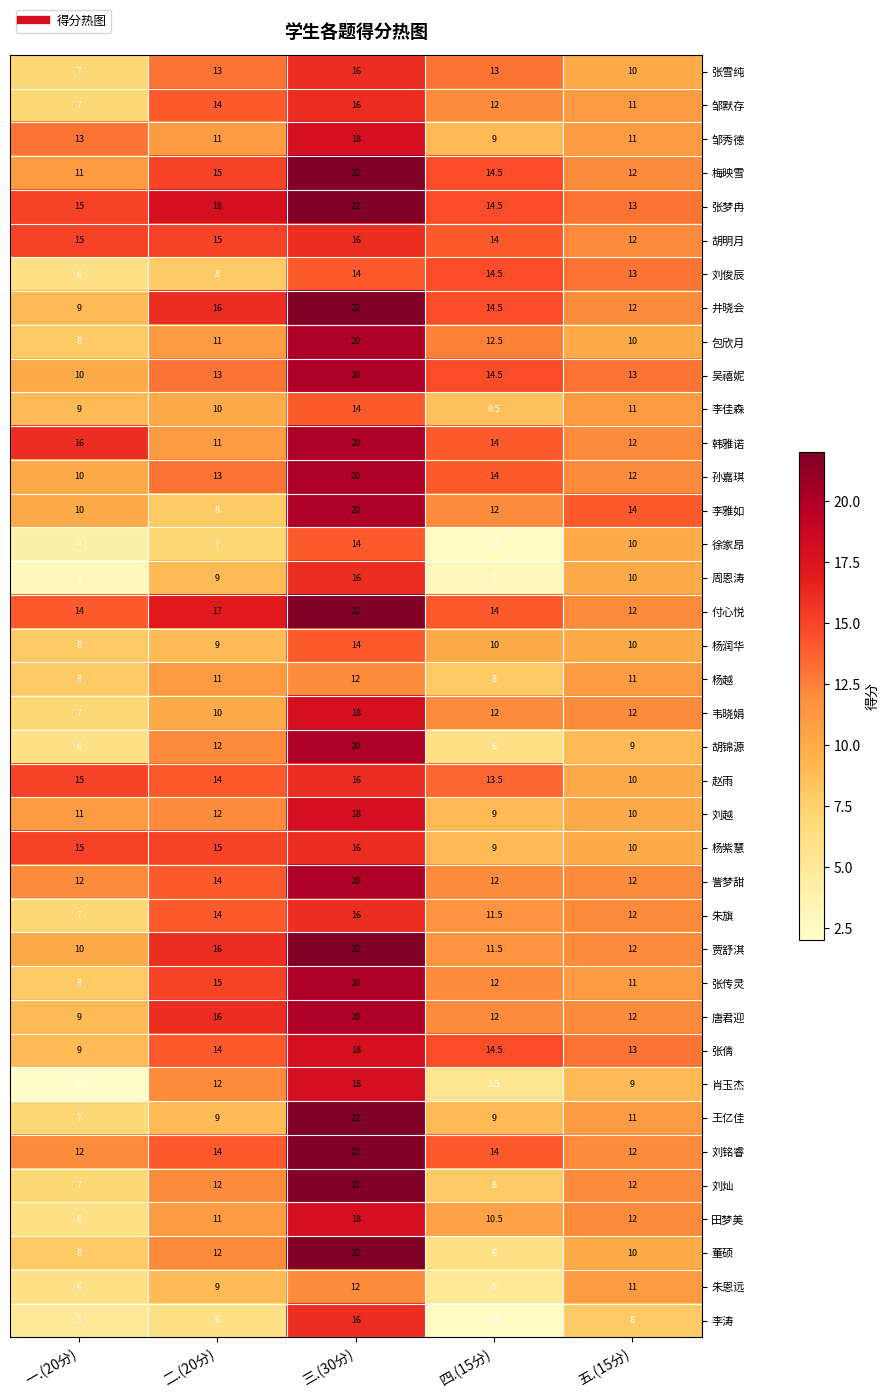

What is the difference between the 刘越 values at 二.(20分) and 三.(30分)?

6.0